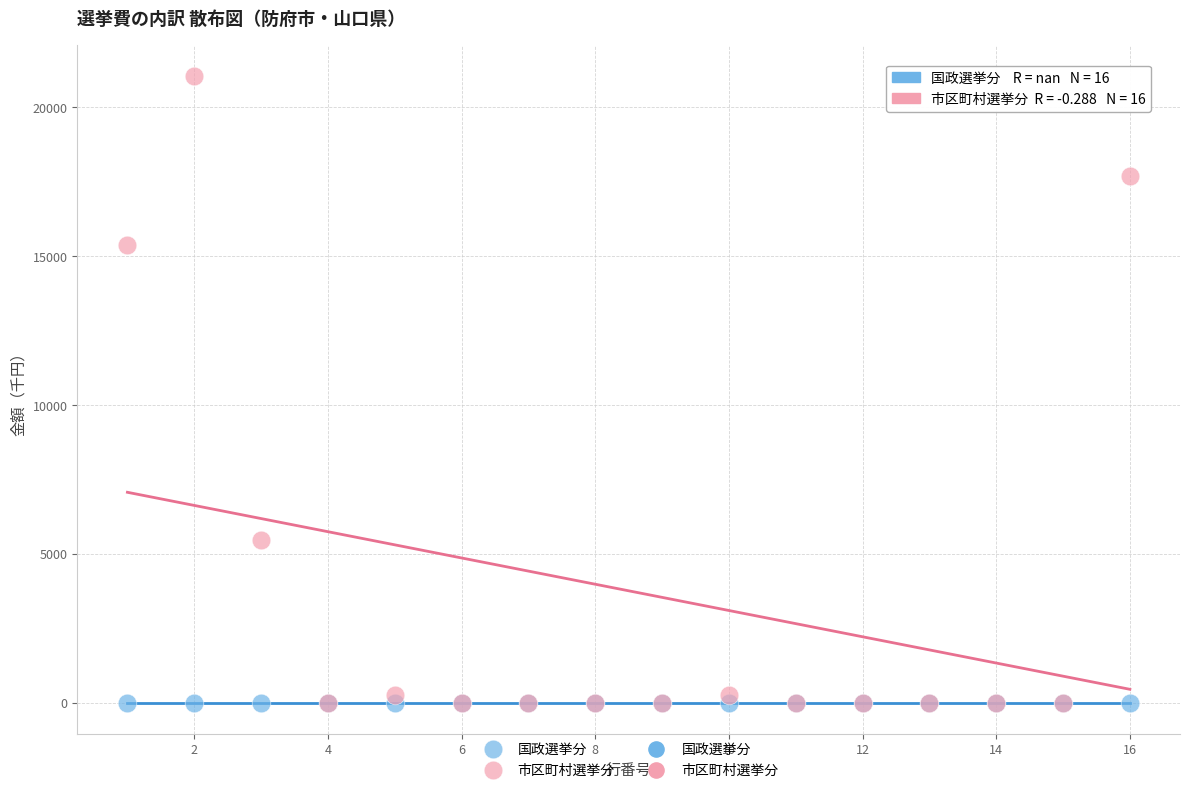

Which series reaches the maximum Y coordinate?

市区町村選挙分